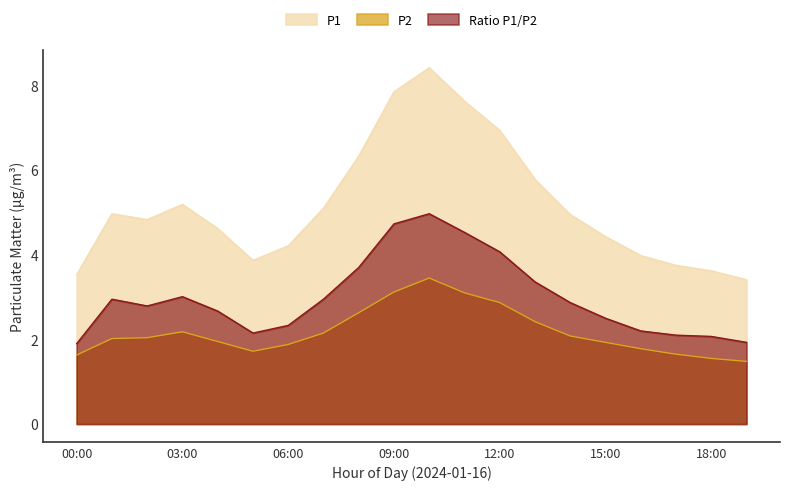

What is the value of the P1 point at the 3rd from the left?

4.8